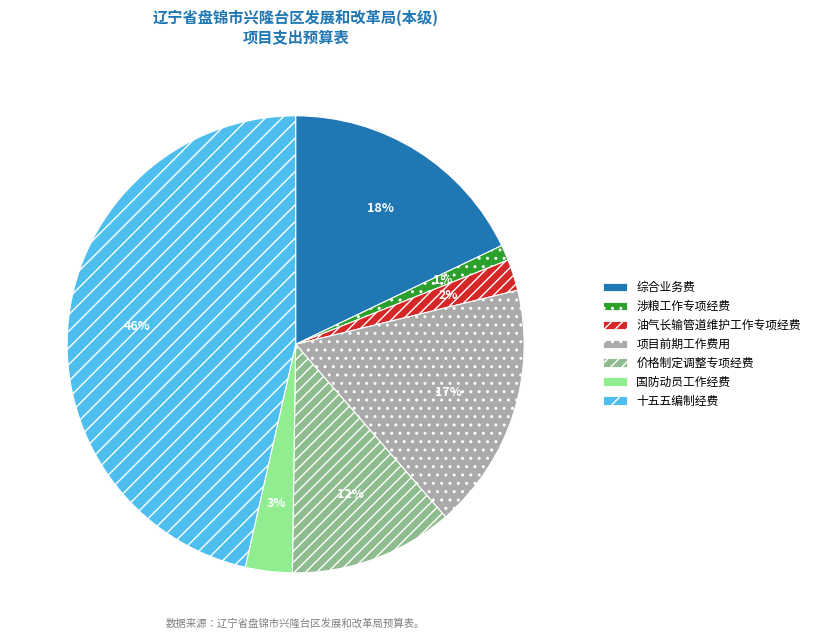

To the nearest percent, what is the difference between the 综合业务费 and 国防动员工作经费 slice percentages?

15%